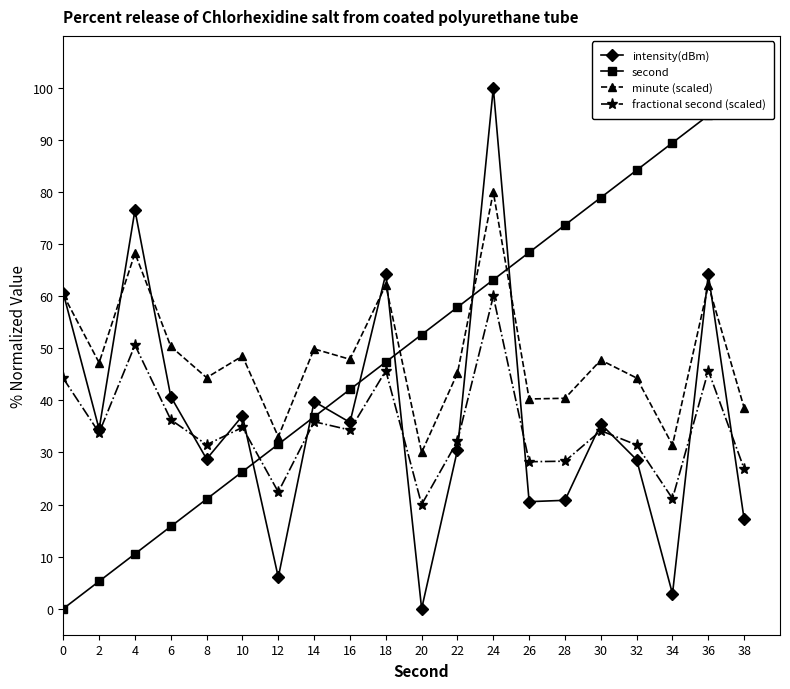

What is the sum of the fractional second (scaled) values at 24 and 12?

82.4